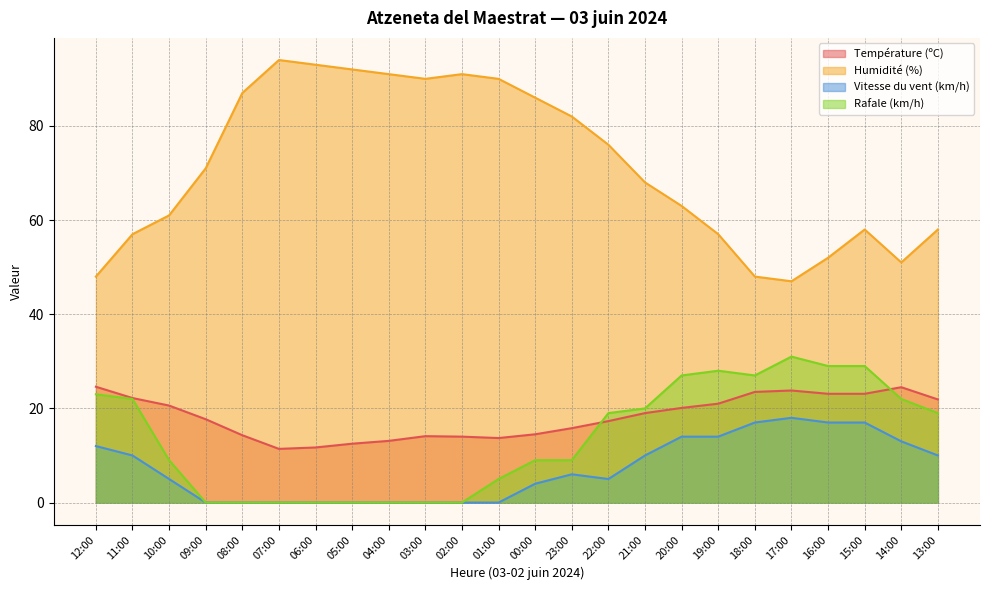

Reading left to right, extract all data points from this chart.

Température (ºC): 12:00=24.6	11:00=22.2	10:00=20.6	09:00=17.7	08:00=14.3	07:00=11.4	06:00=11.7	05:00=12.5	04:00=13.1	03:00=14.1	02:00=14.0	01:00=13.7	00:00=14.5	23:00=15.8	22:00=17.3	21:00=19.0	20:00=20.1	19:00=21.0	18:00=23.5	17:00=23.8	16:00=23.1	15:00=23.1	14:00=24.5	13:00=21.9
Humidité (%): 12:00=48.0	11:00=57.0	10:00=61.0	09:00=71.0	08:00=87.0	07:00=94.0	06:00=93.0	05:00=92.0	04:00=91.0	03:00=90.0	02:00=91.0	01:00=90.0	00:00=86.0	23:00=82.0	22:00=76.0	21:00=68.0	20:00=63.0	19:00=57.0	18:00=48.0	17:00=47.0	16:00=52.0	15:00=58.0	14:00=51.0	13:00=58.0
Vitesse du vent (km/h): 12:00=12.0	11:00=10.0	10:00=5.0	09:00=0.0	08:00=0.0	07:00=0.0	06:00=0.0	05:00=0.0	04:00=0.0	03:00=0.0	02:00=0.0	01:00=0.0	00:00=4.0	23:00=6.0	22:00=5.0	21:00=10.0	20:00=14.0	19:00=14.0	18:00=17.0	17:00=18.0	16:00=17.0	15:00=17.0	14:00=13.0	13:00=10.0
Rafale (km/h): 12:00=23.0	11:00=22.0	10:00=9.0	09:00=0.0	08:00=0.0	07:00=0.0	06:00=0.0	05:00=0.0	04:00=0.0	03:00=0.0	02:00=0.0	01:00=5.0	00:00=9.0	23:00=9.0	22:00=19.0	21:00=20.0	20:00=27.0	19:00=28.0	18:00=27.0	17:00=31.0	16:00=29.0	15:00=29.0	14:00=22.0	13:00=19.0